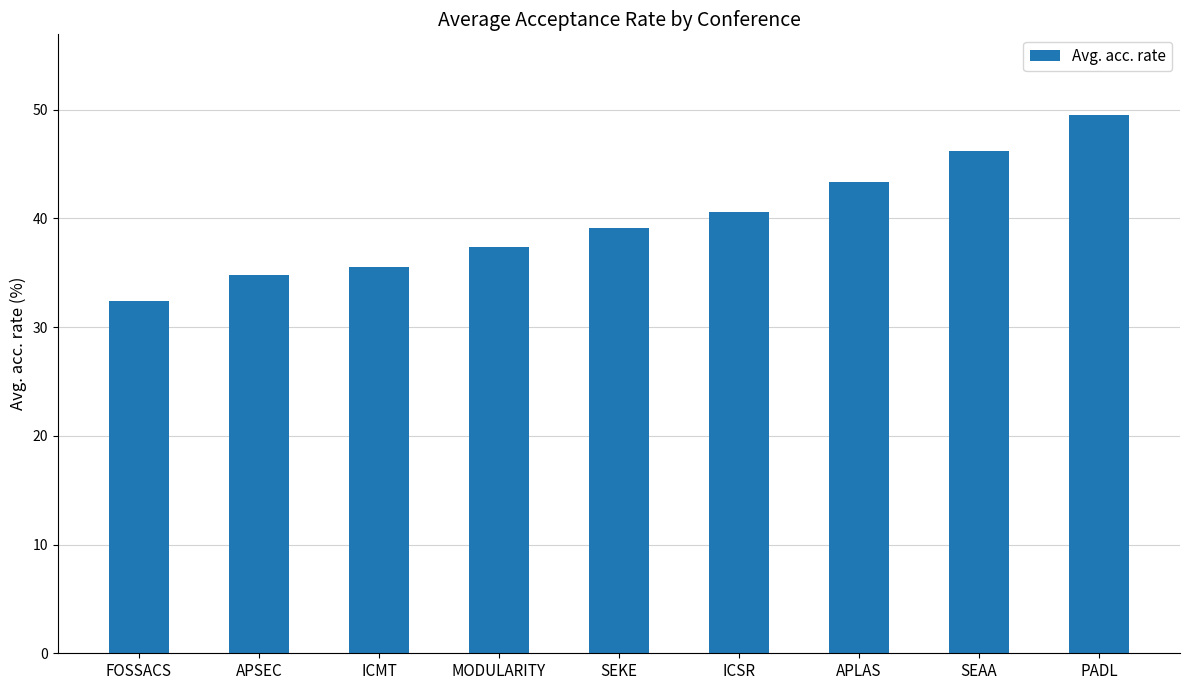

What is the value of the 8th bar from the left?

46.2